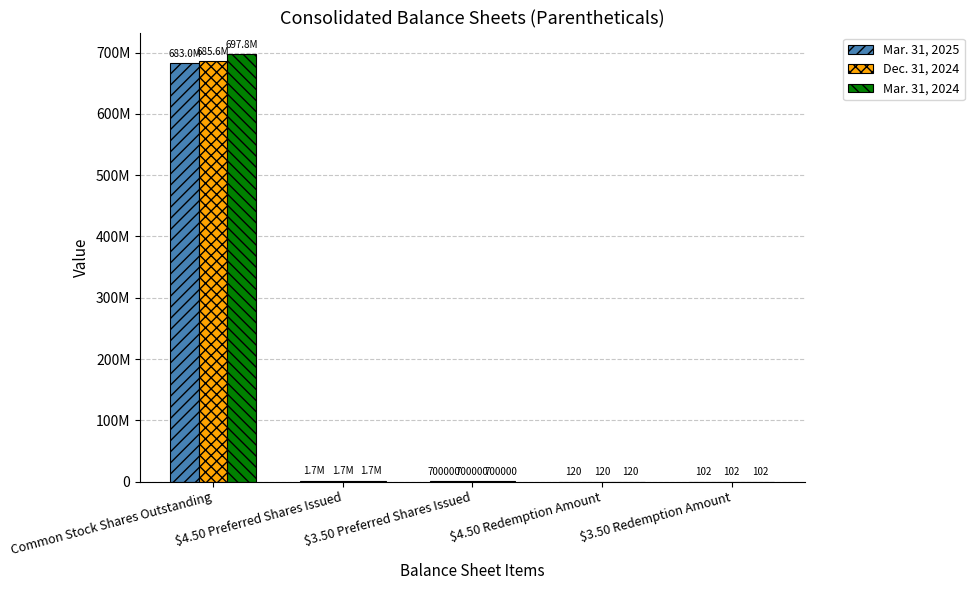

What is the total value across all series at $3.50 Preferred Shares Issued?

2100000